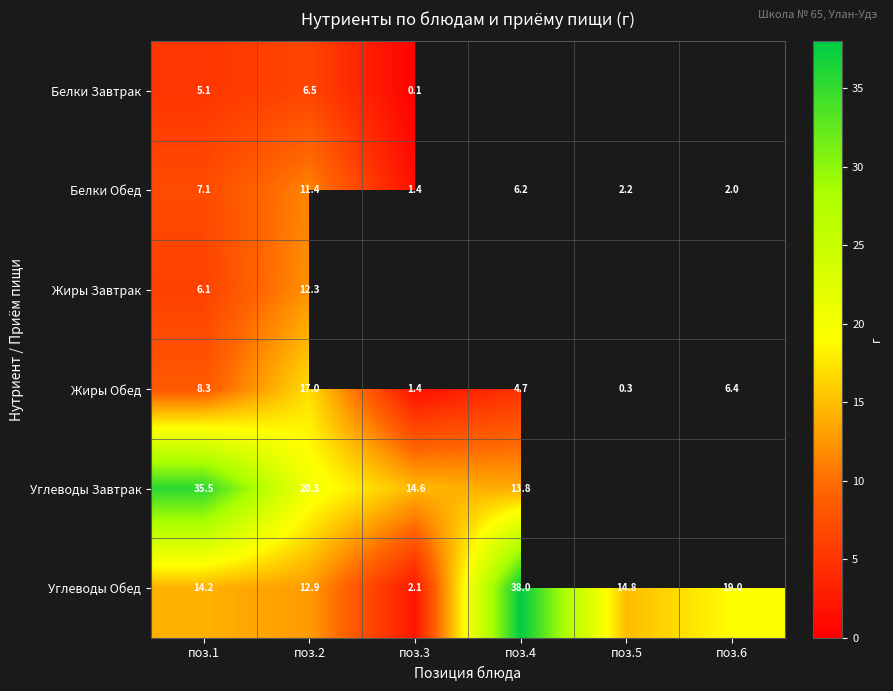

Is the value of Белки Обед at поз.4 greater than the value of Углеводы Завтрак at поз.1?

No